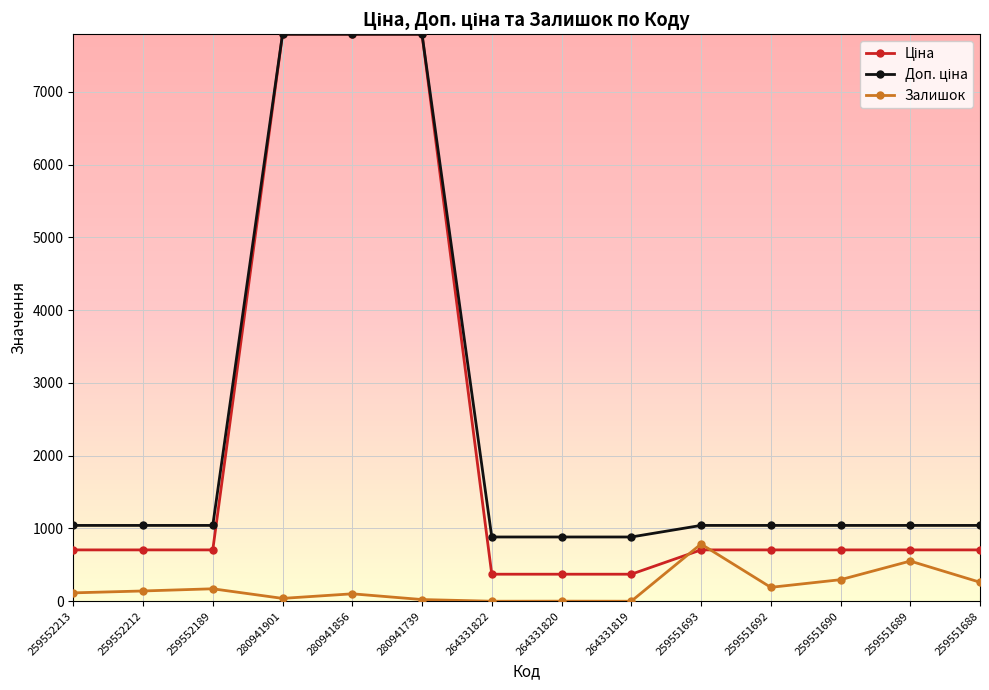

True or false: Залишок has a value of 23.0 at 280941739.

True